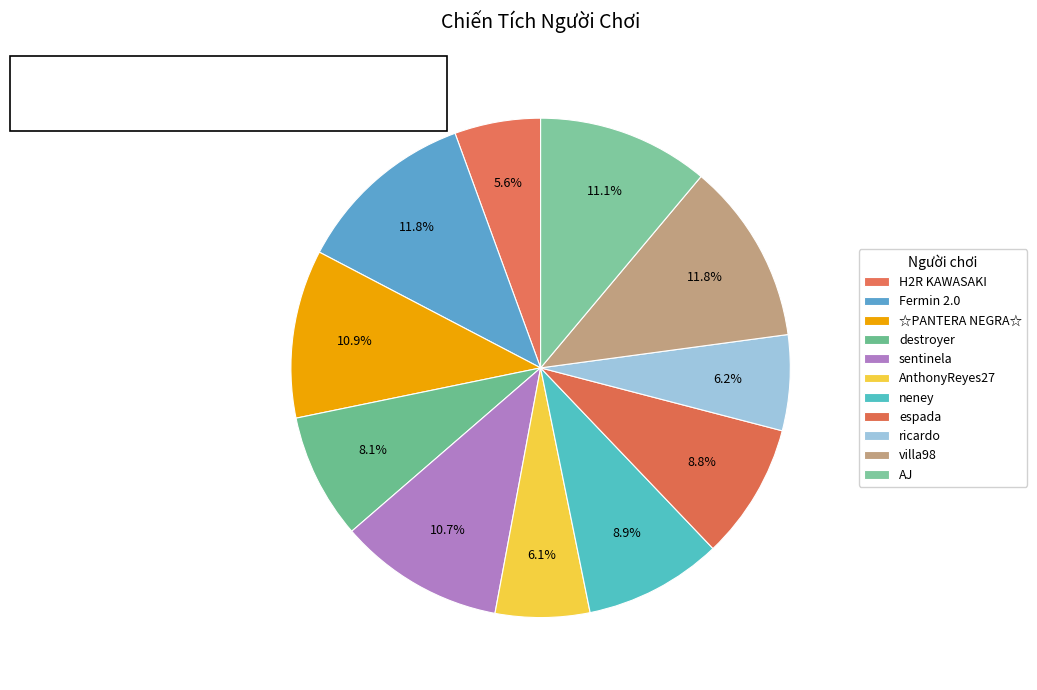

How many segments does this pie chart have?

11